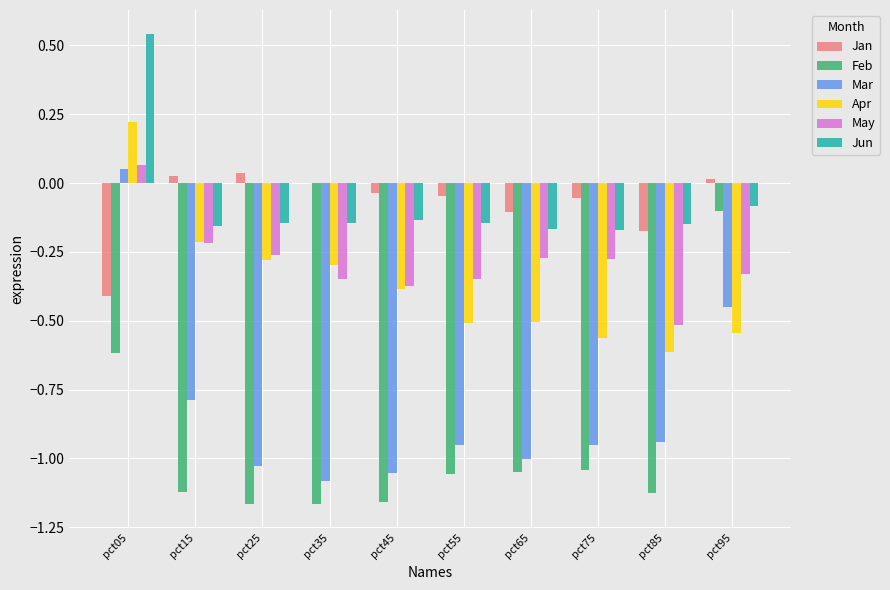

Which series has the widest spread of values?

Mar